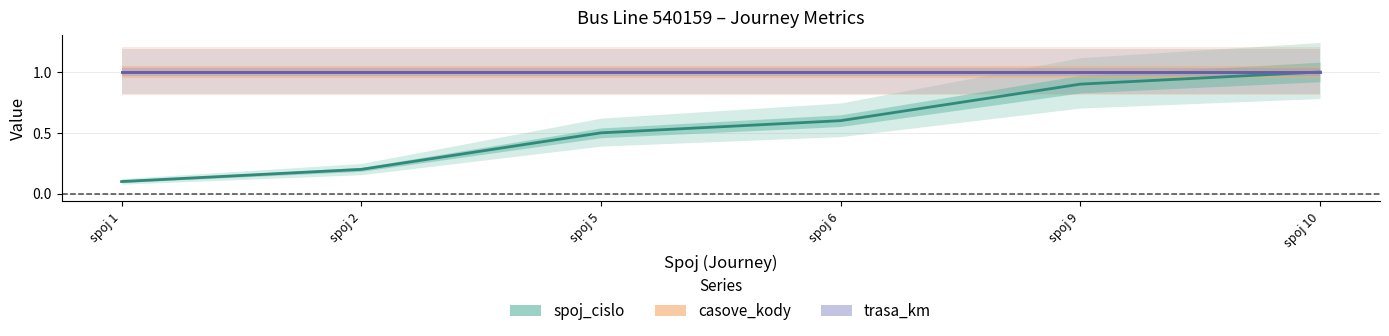

How many lines are shown in the chart?

3